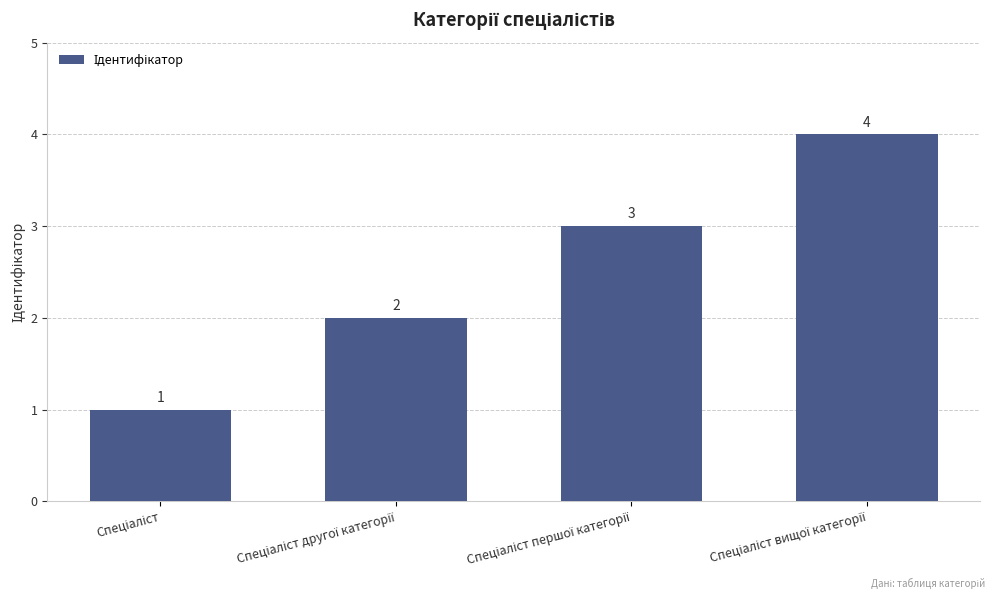

What is the greatest value displayed?

4